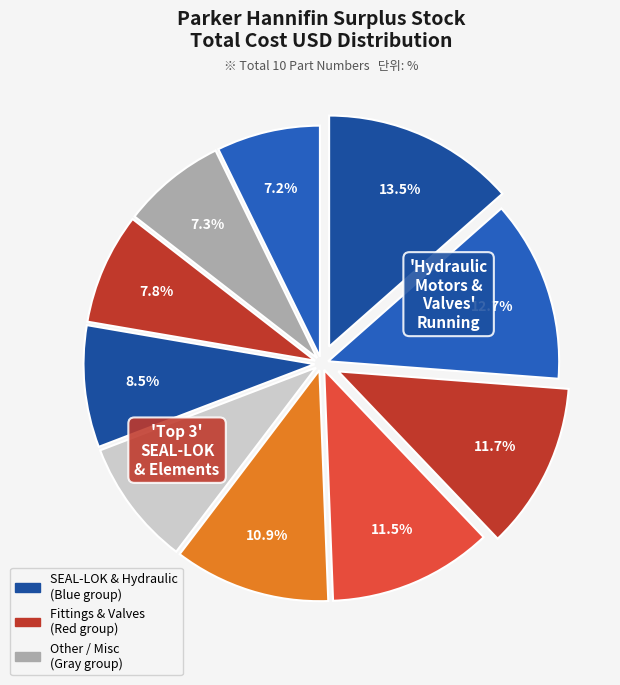

Count the number of slices in the pie.

10